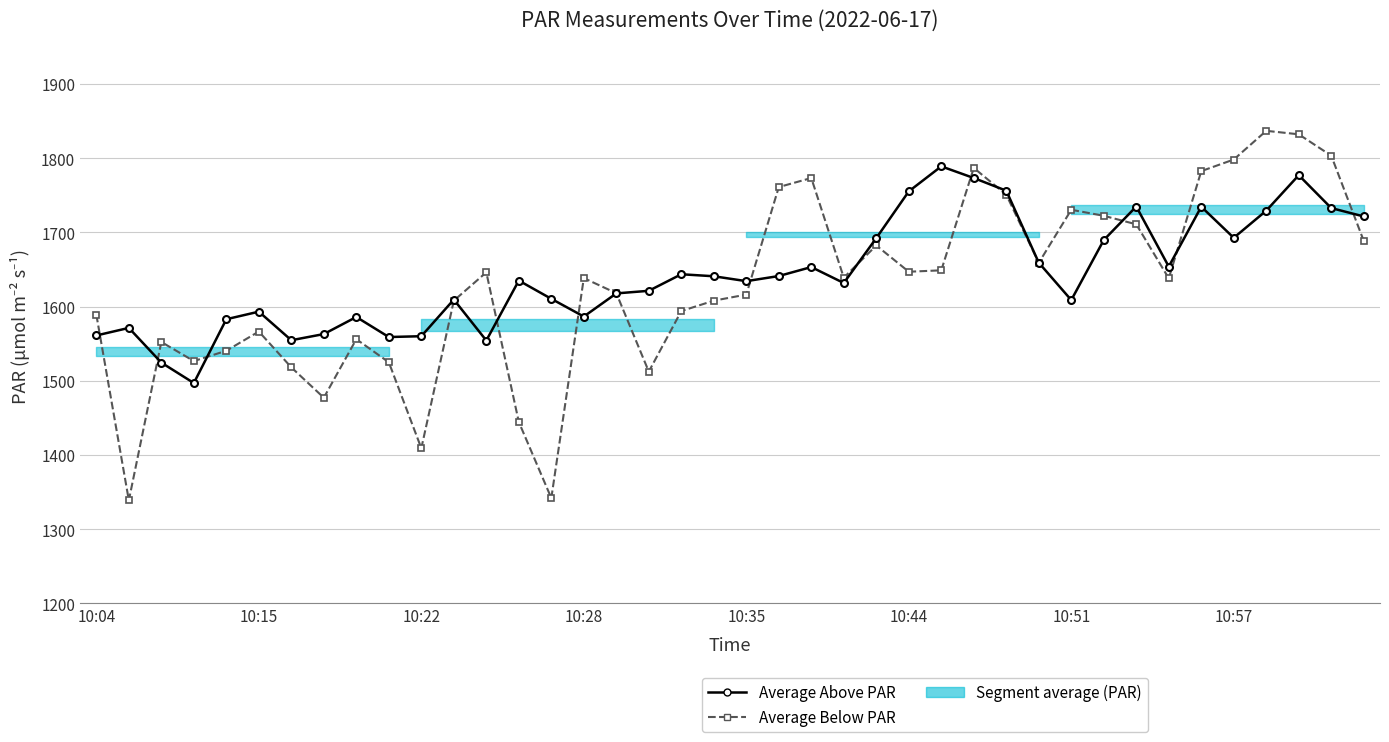

Which series changed the most between 17 and 37?

Average Below PAR